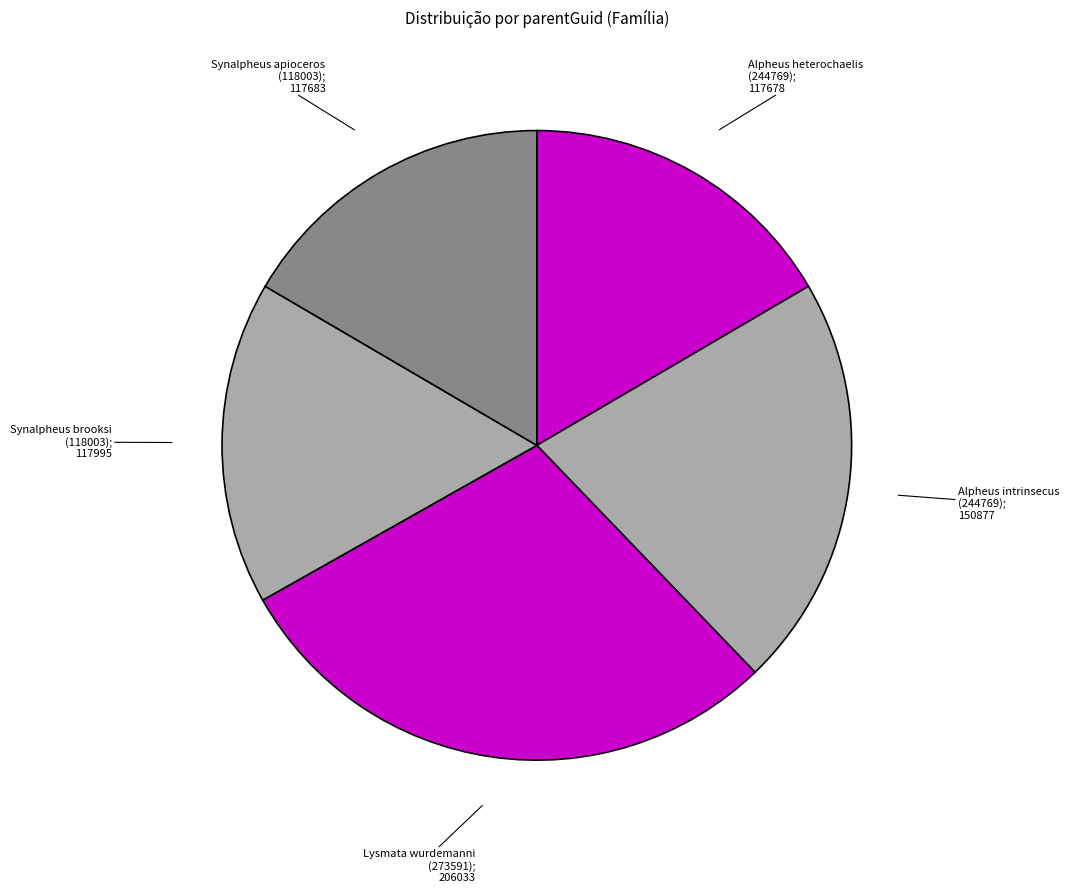

Does any single category account for the majority?

No